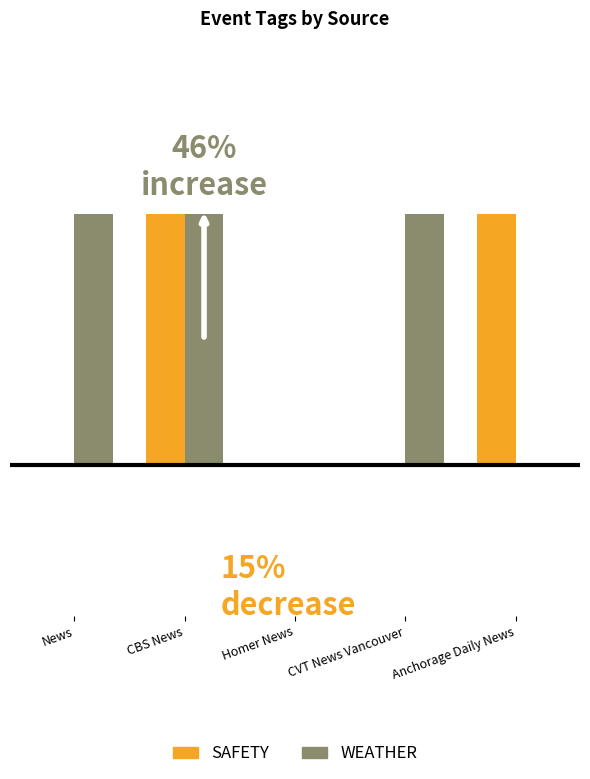

What are all the series names shown in the legend?

SAFETY, WEATHER